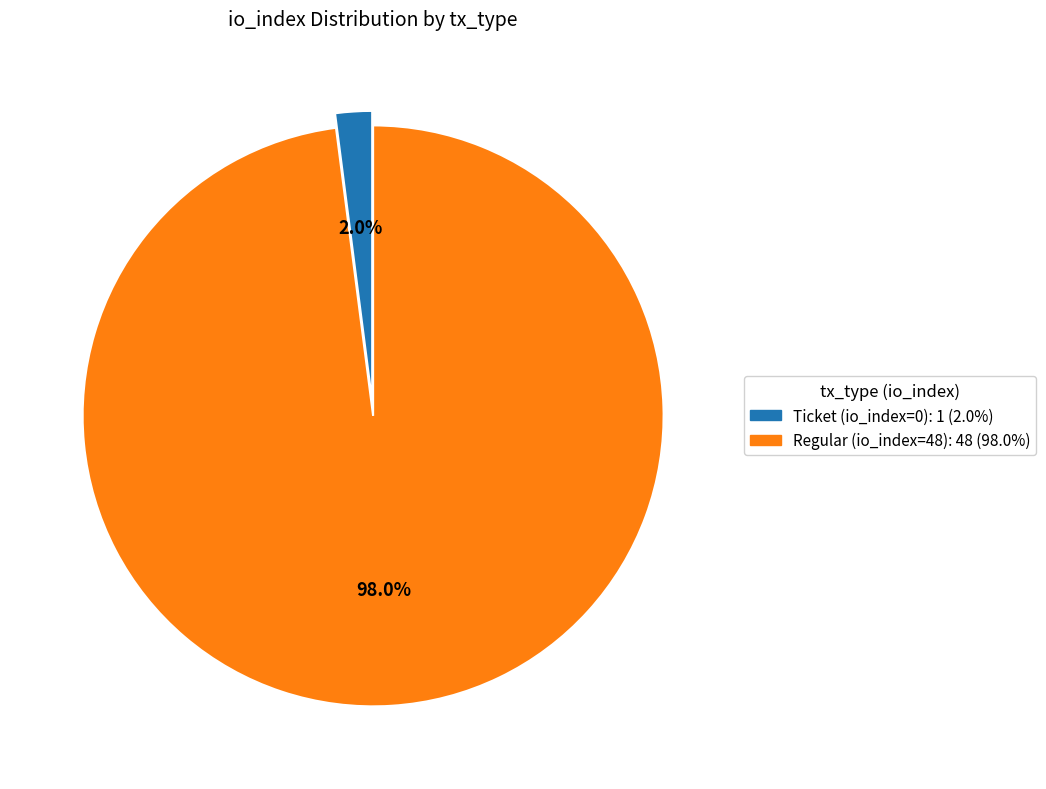

Count the number of slices in the pie.

2